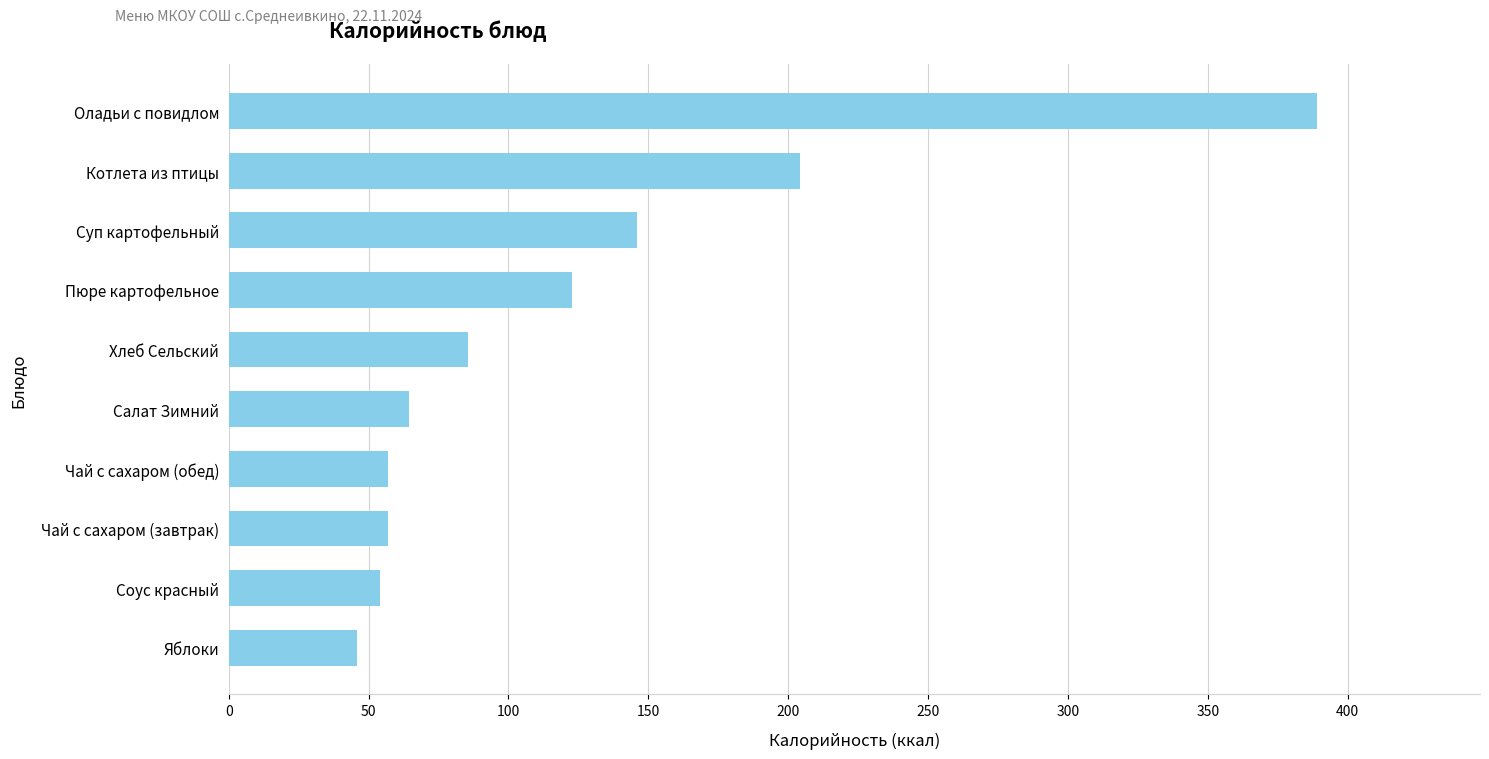

What is the maximum value shown in the chart?

389.0